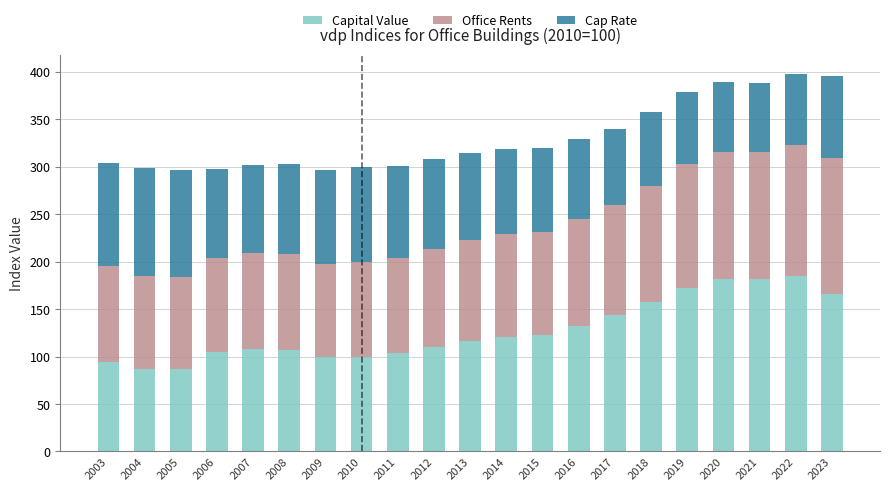

How many bars are there in total?

21